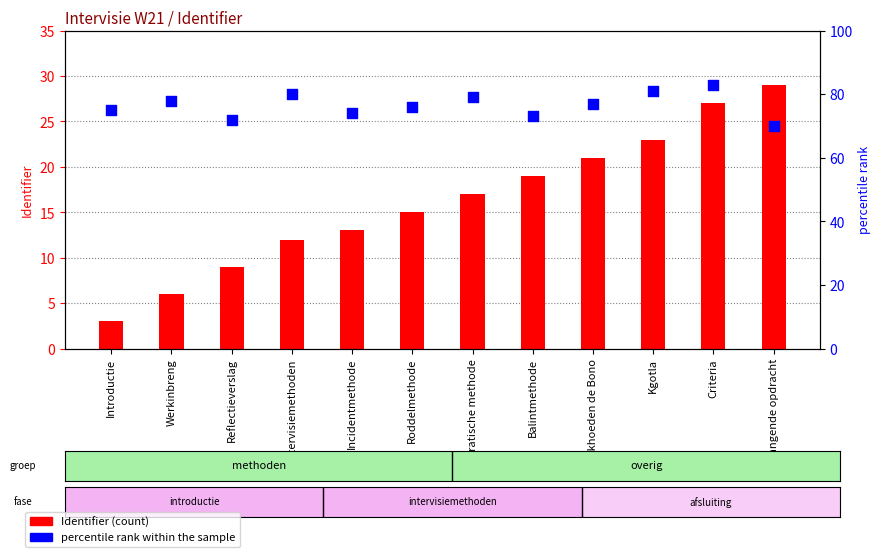

Which series reaches the maximum Y coordinate?

percentile rank within the sample